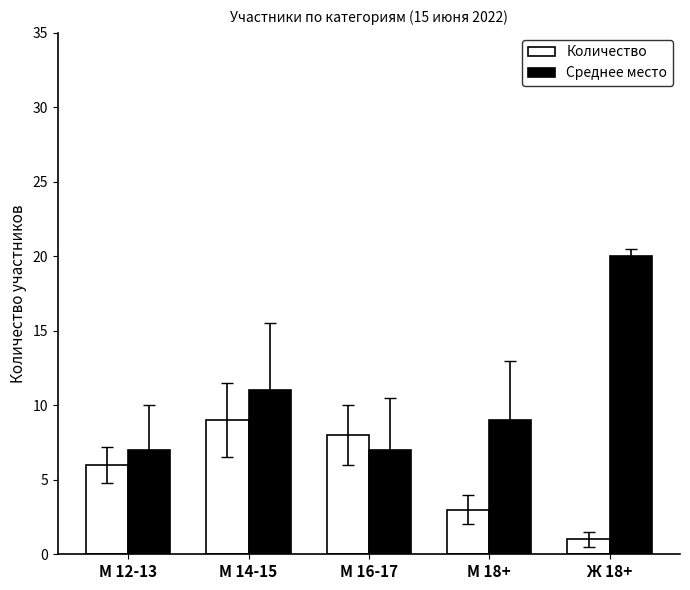

What is the value of the Количество bar at the 3rd from the left?

8